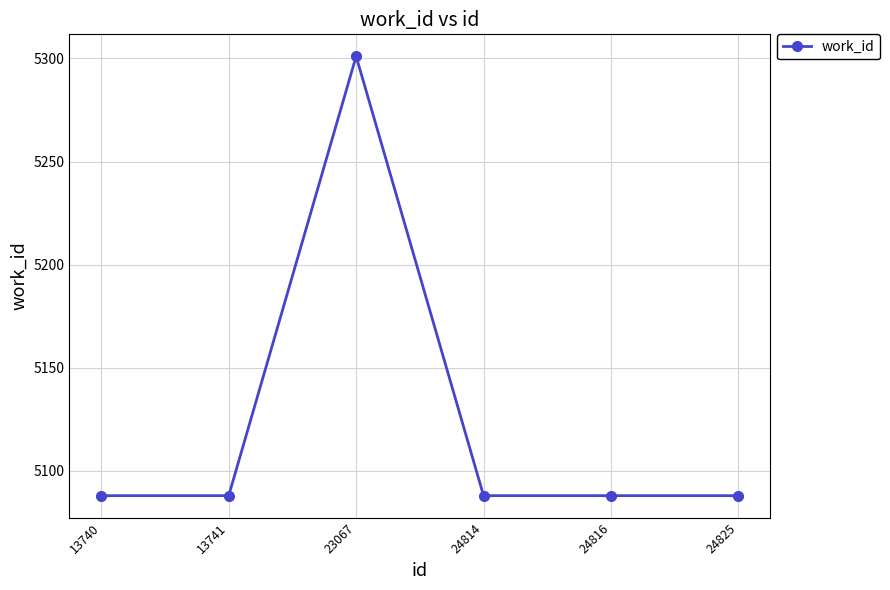

How many distinct data groups are displayed?

1